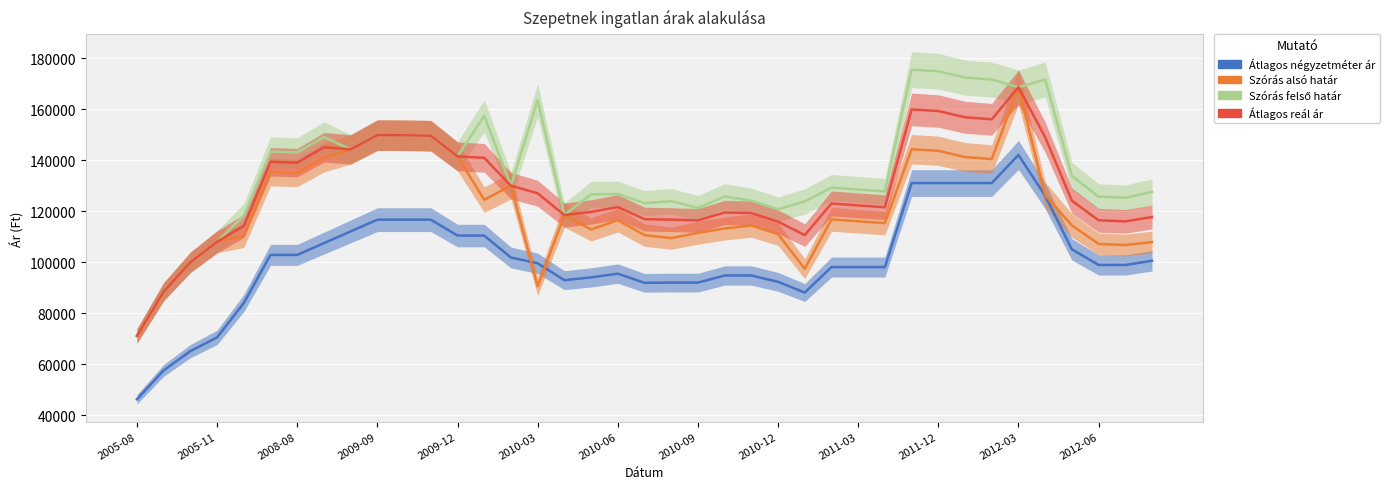

Reading left to right, extract all data points from this chart.

Átlagos négyzetméter ár: 46250	57571	65119	70510	83988	102857	102857	107460	112063	116666	116666	116666	110441	110441	101830	99548	92939	94027	95503	91898	91993	91993	94778	94778	92285	88093	98081	98081	98081	131022	131022	131022	131022	142045	126022	105047	98904	98904	100553
Szórás alsó határ: 71111	88455	99949	107998	110172	135318	134977	141021	144235	149811	149767	149593	141489	124467	130005	90485	118483	112804	116500	110626	109435	111488	113224	114363	110996	97423	116803	116041	115322	144305	143690	141234	140433	168602	126325	114421	107151	106719	107882
Szórás felső határ: 71111	88455	99949	107998	118252	143398	143057	149101	144235	149811	149767	149593	141489	157367	130005	163551	118483	126592	126724	123148	123909	121256	125746	124131	120764	123809	129233	128471	127752	175481	174866	172410	171609	168602	171643	133821	125703	125271	127540
Átlagos reál ár: 71111	88455	99949	107998	114212	139358	139017	145061	144235	149811	149767	149593	141489	140917	130005	127018	118483	119698	121612	116887	116672	116372	119485	119247	115880	110616	123018	122256	121537	159893	159278	156822	156021	168602	148984	124121	116427	115995	117711